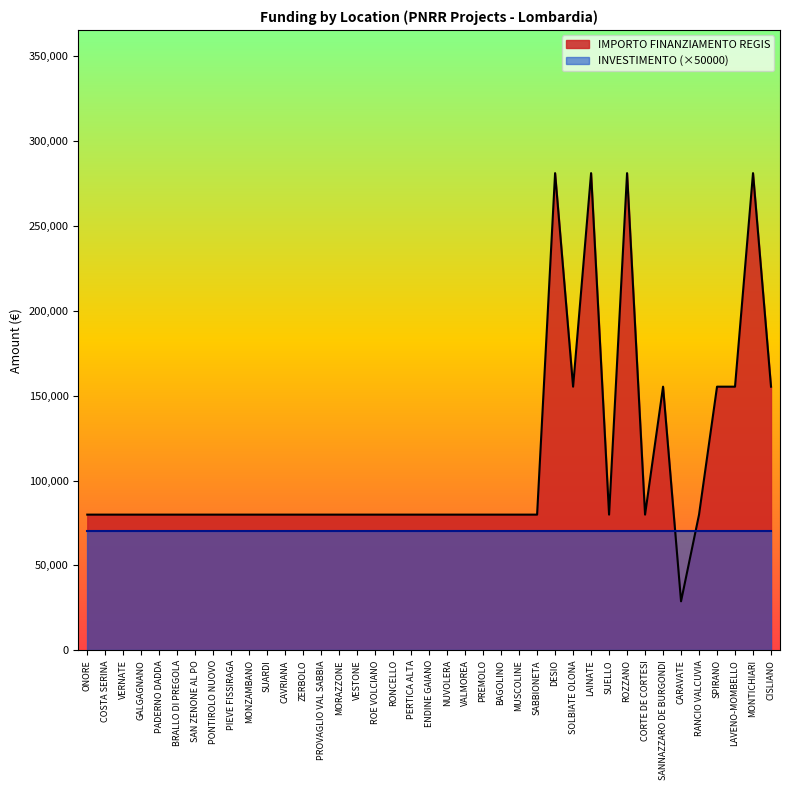

What position from the right is SOLBIATE OLONA?

12